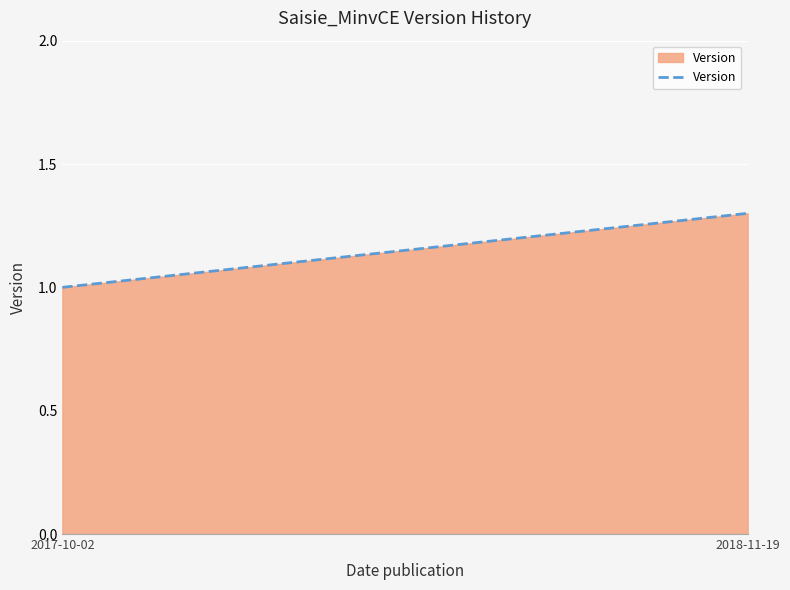

What is the difference between the maximum and minimum values?

0.3